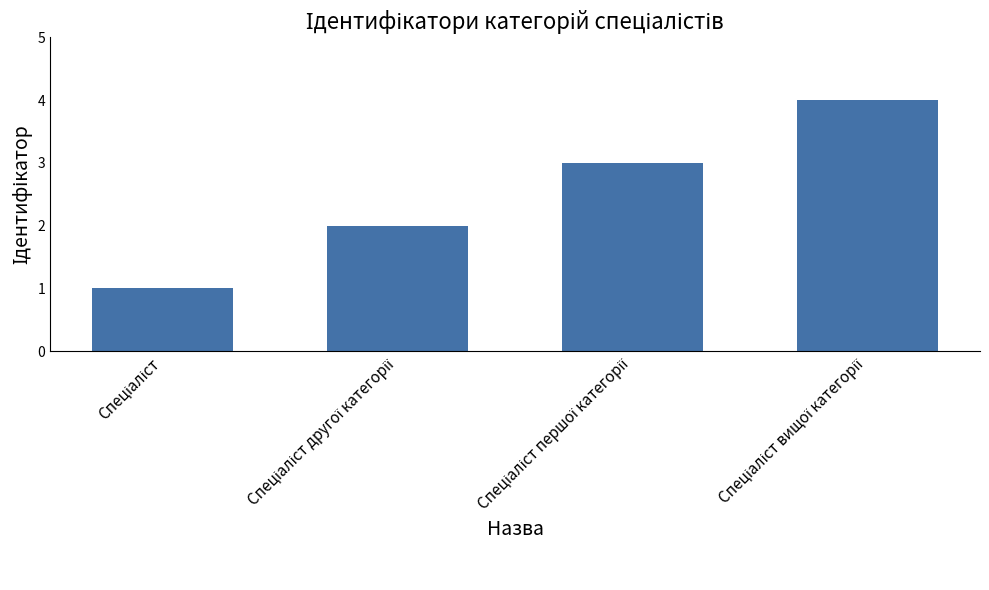

How many data points are less than 3?

2